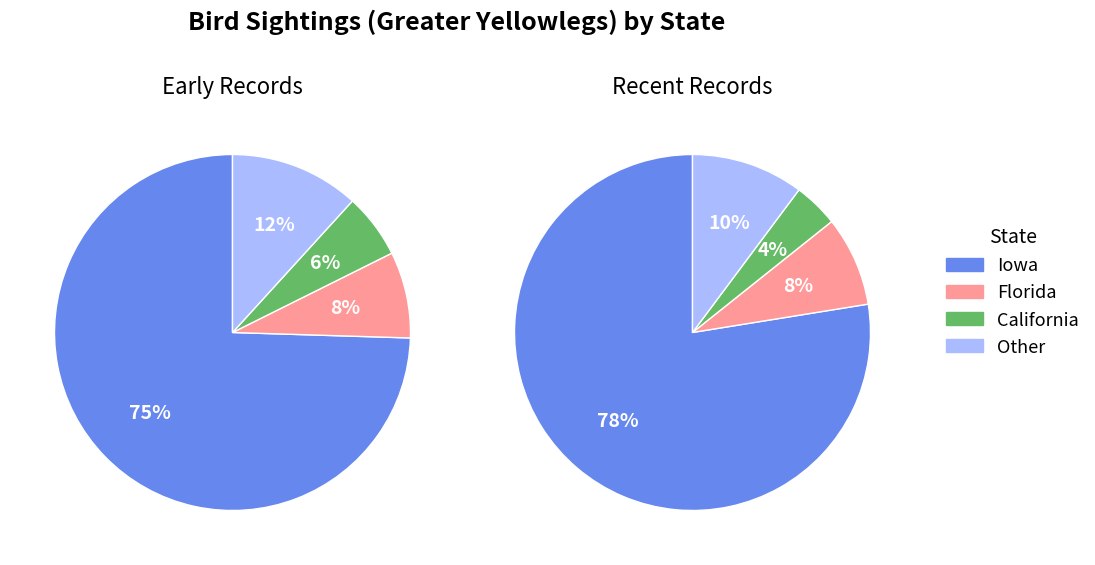

Is there any slice that represents more than half of the pie?

Yes